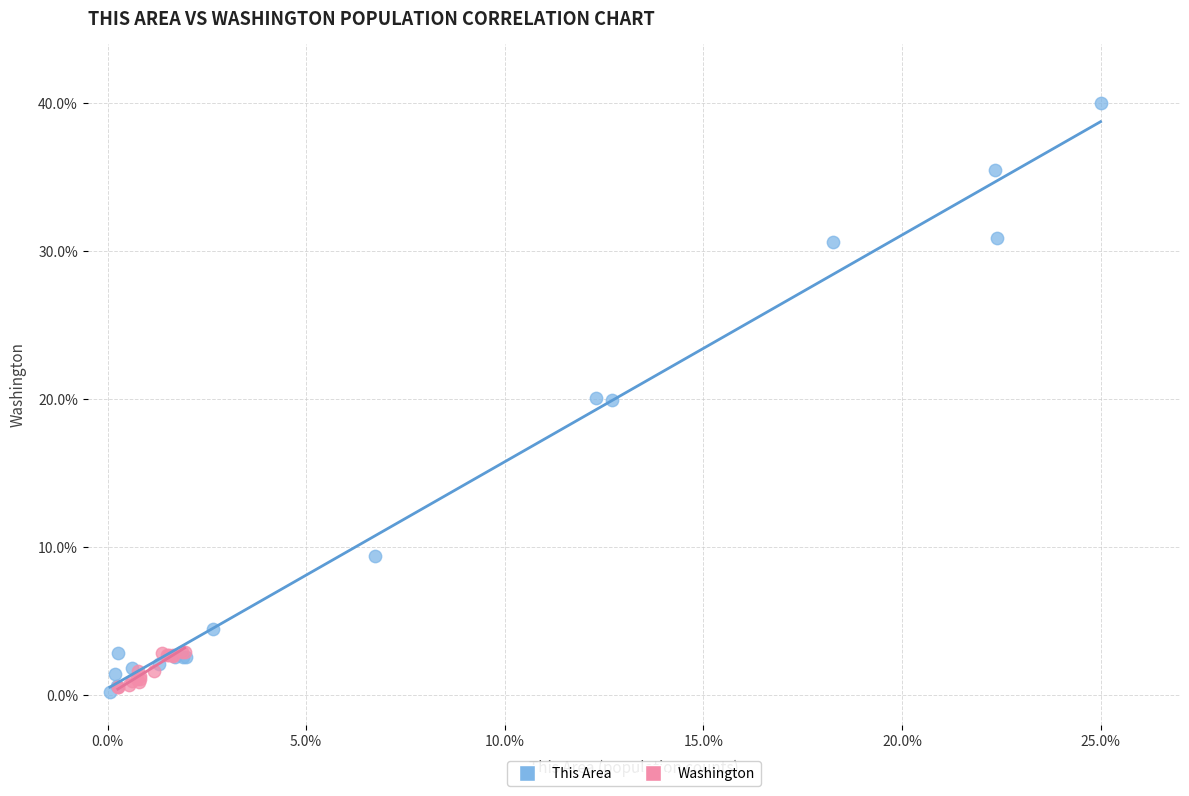

Which series contains the highest Y value?

This Area